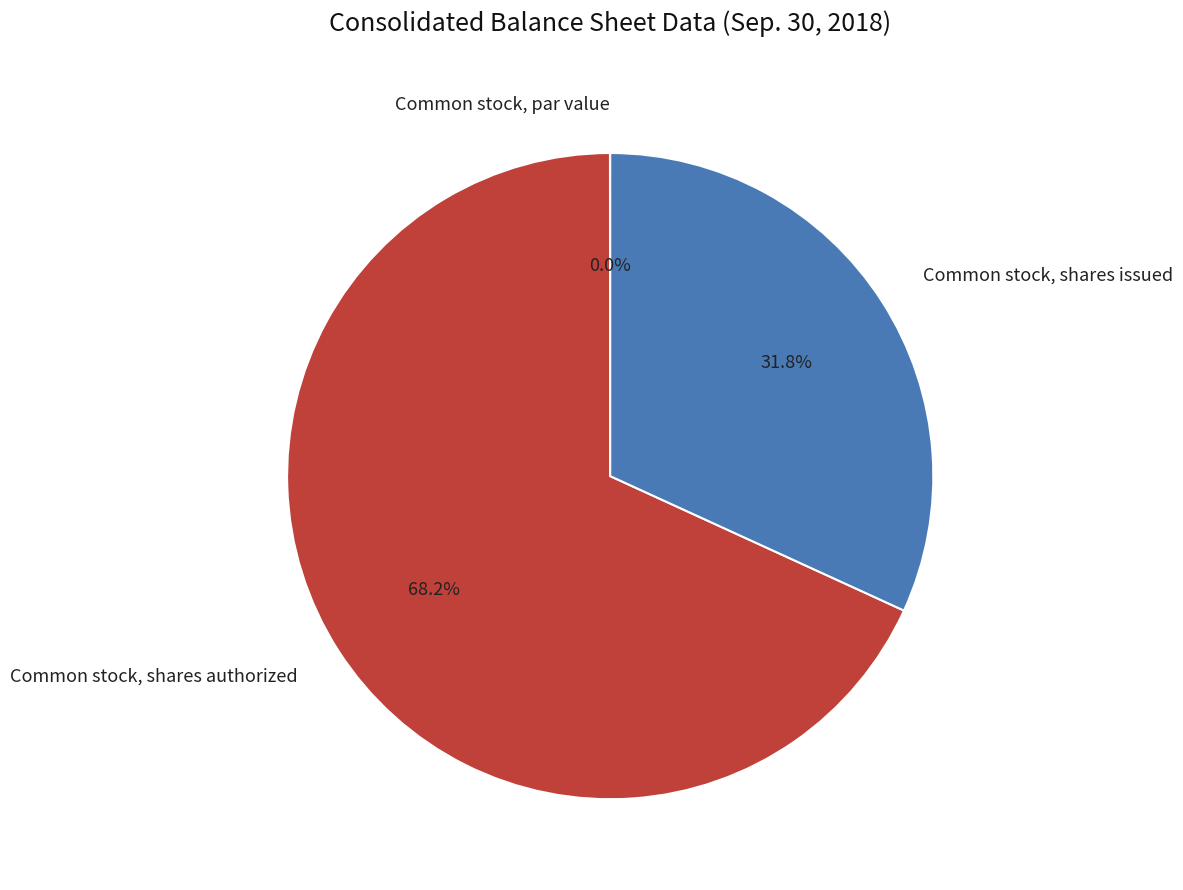

Is there a majority slice in this chart?

Yes